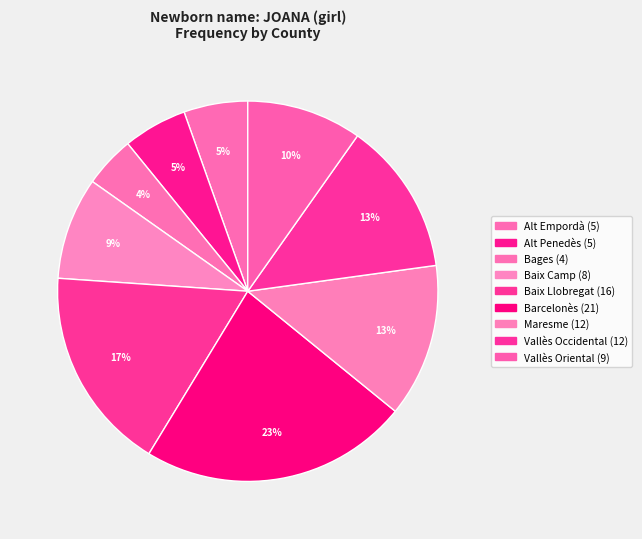

What is the largest slice in the pie chart?

Barcelonès